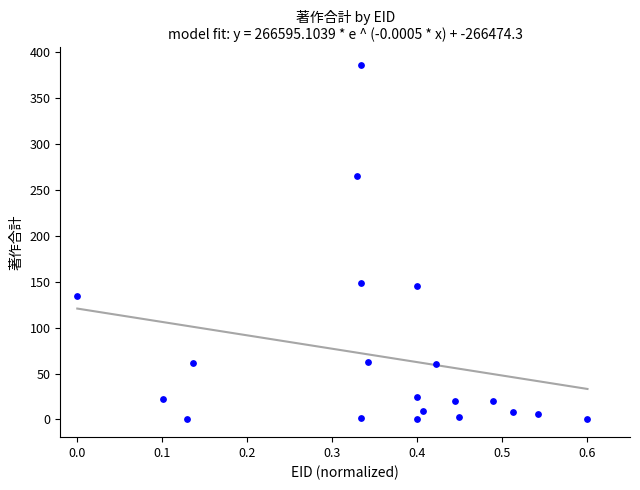

What is the range of Y values (max minus min)?

386